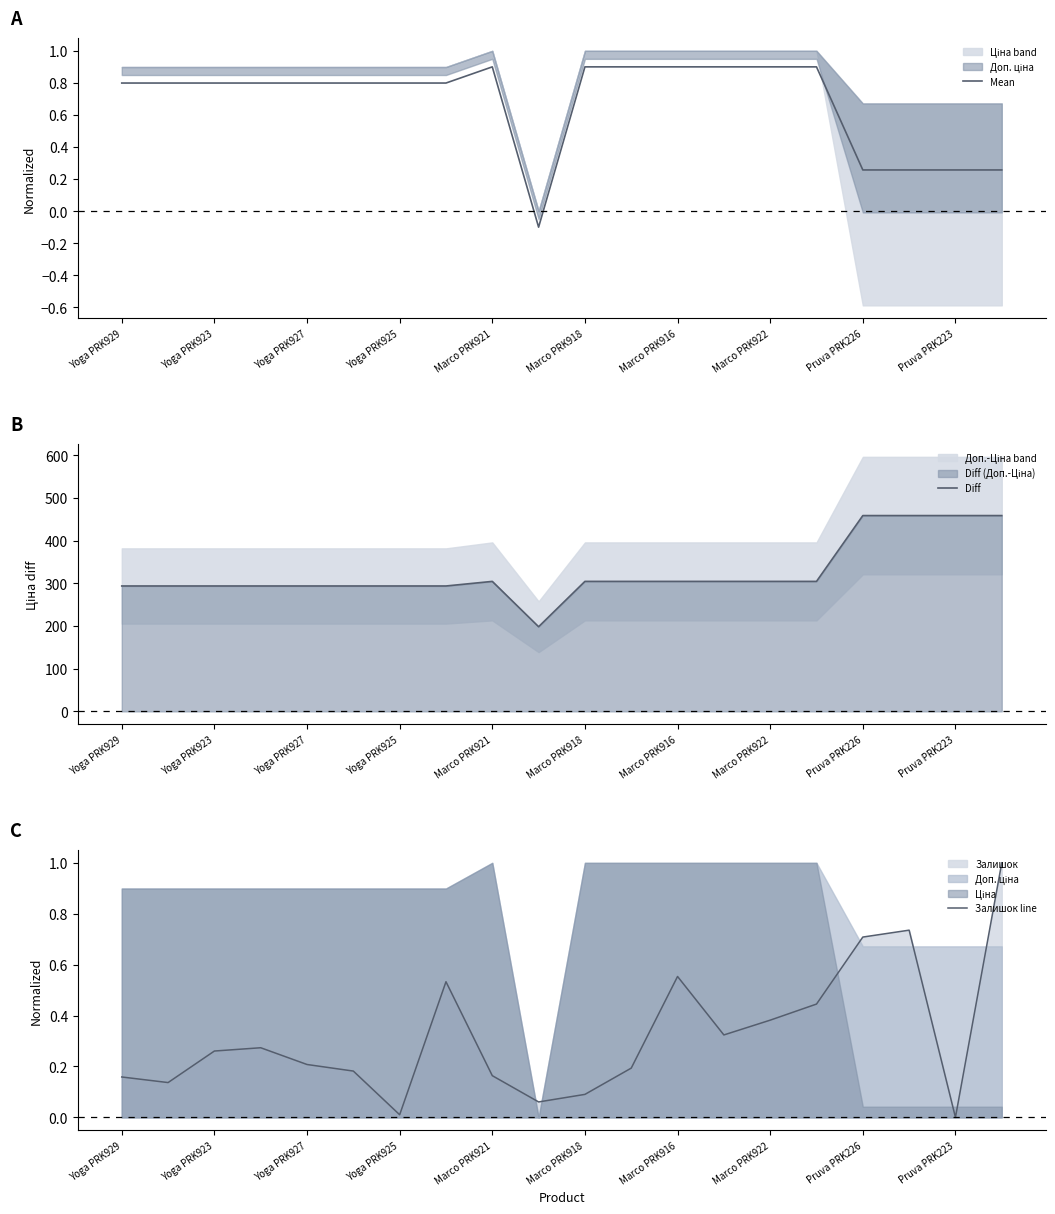

How many data points in Mean are above 0?

19